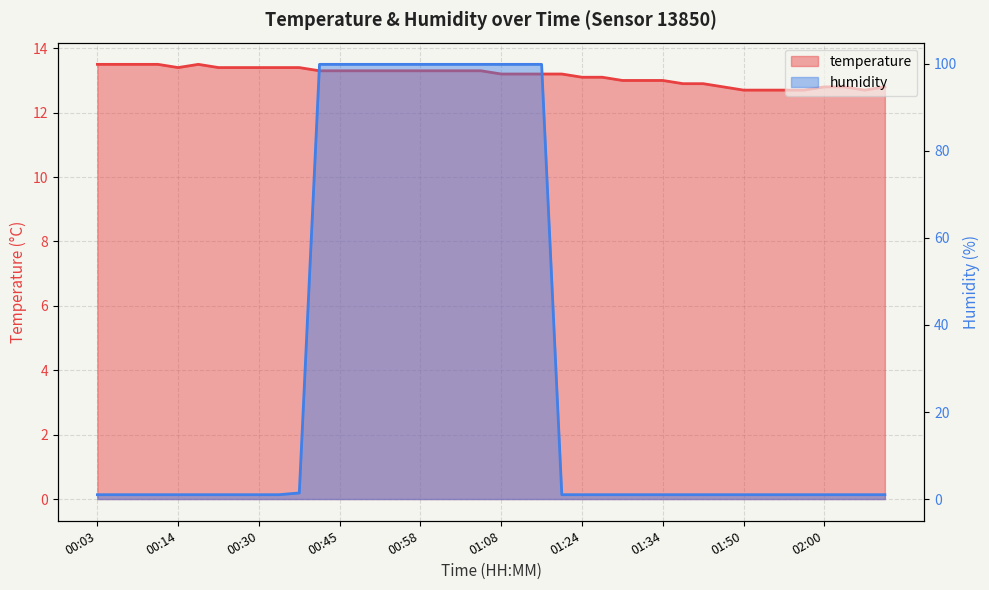

The value of humidity at 02:05 is 1.0. True or false?

True